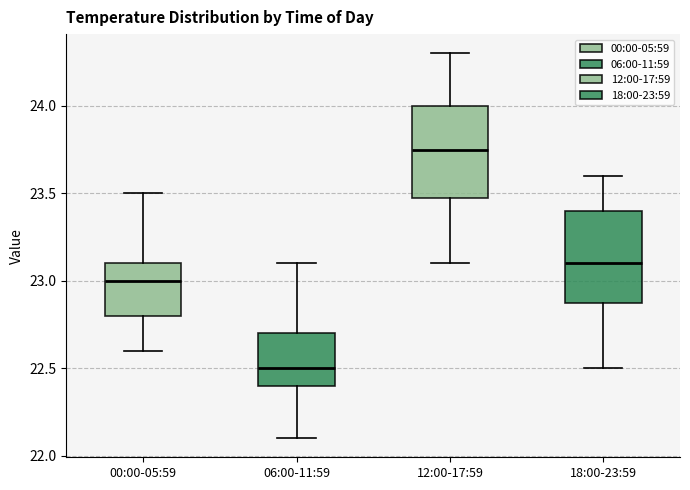

Where is the upper edge of the box for 18:00-23:59 on the y-axis? The values are not printed on the chart, so give them approximately, as read against the axis.

23.40